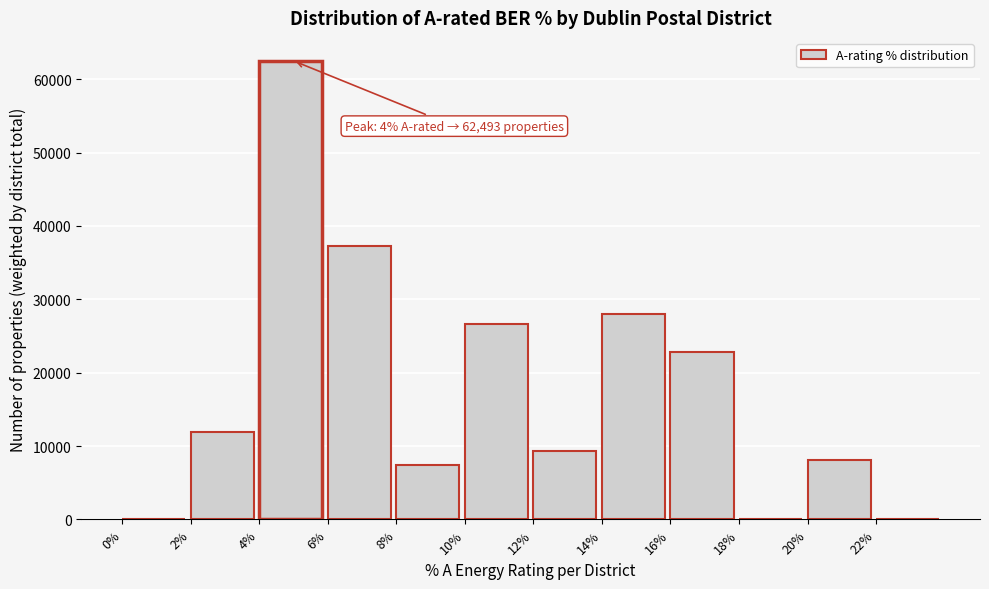

Which range on the x-axis has the tallest bar?

4 to 6